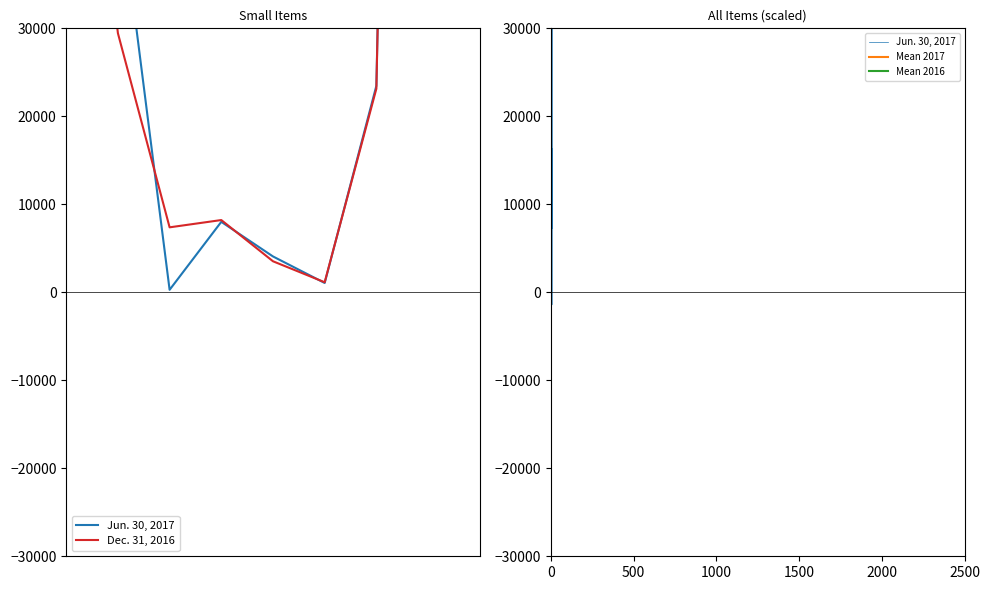

What is the smallest value displayed?

285